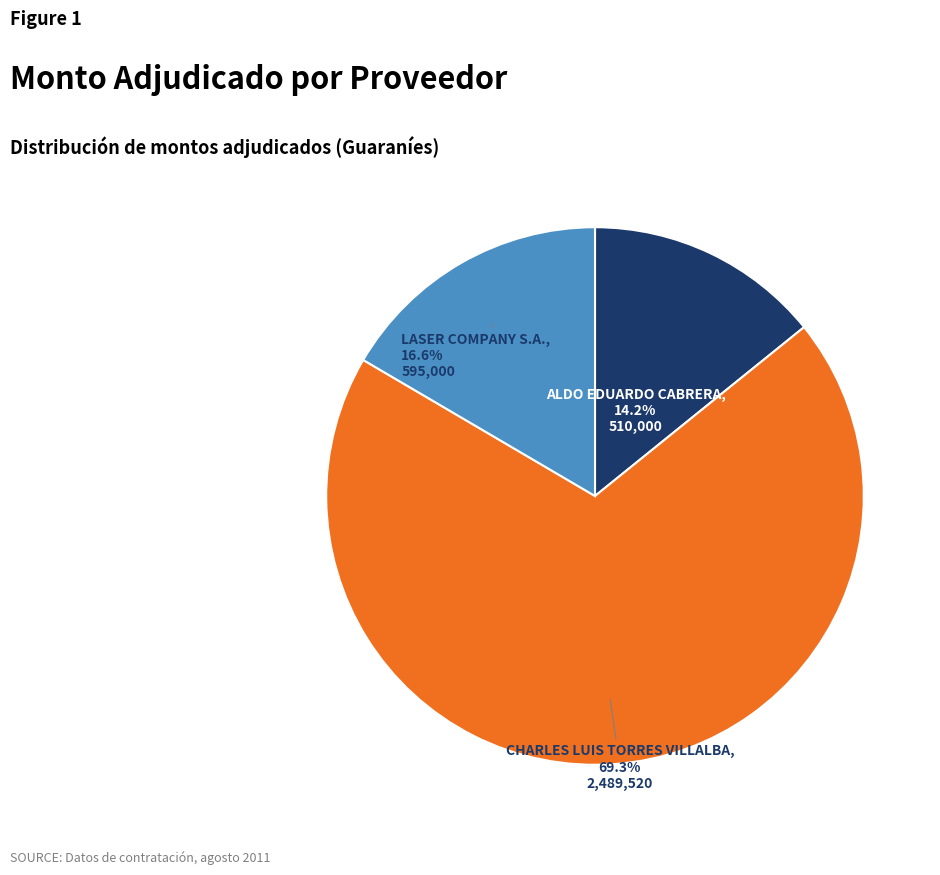

Does any single category account for the majority?

Yes